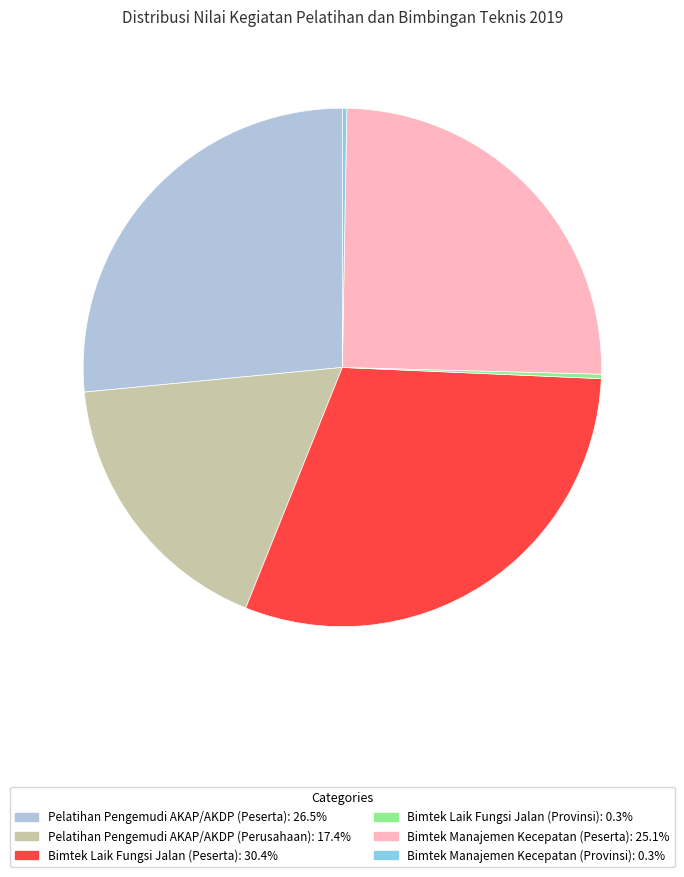

Does any single category account for the majority?

No